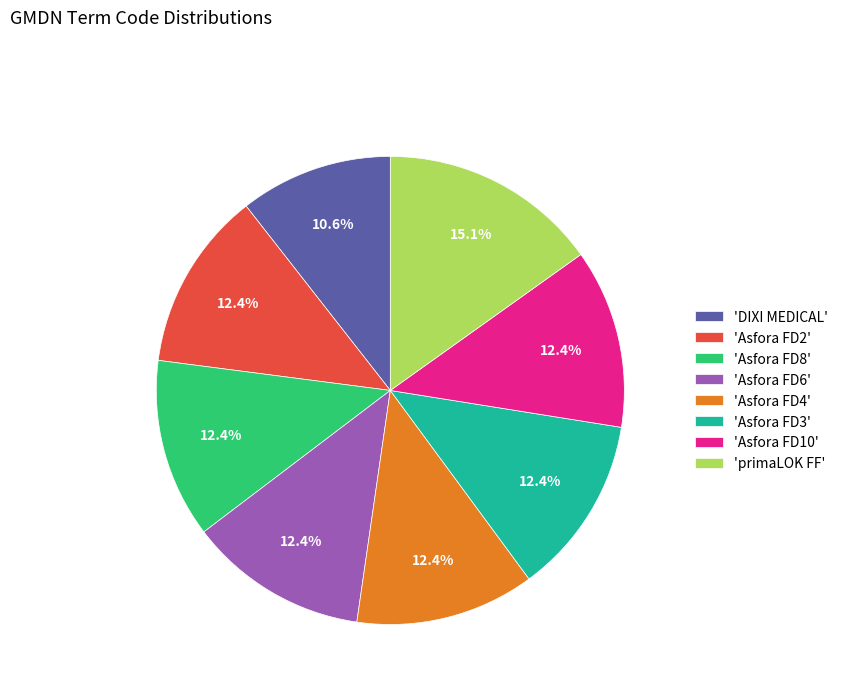

Is there a majority slice in this chart?

No